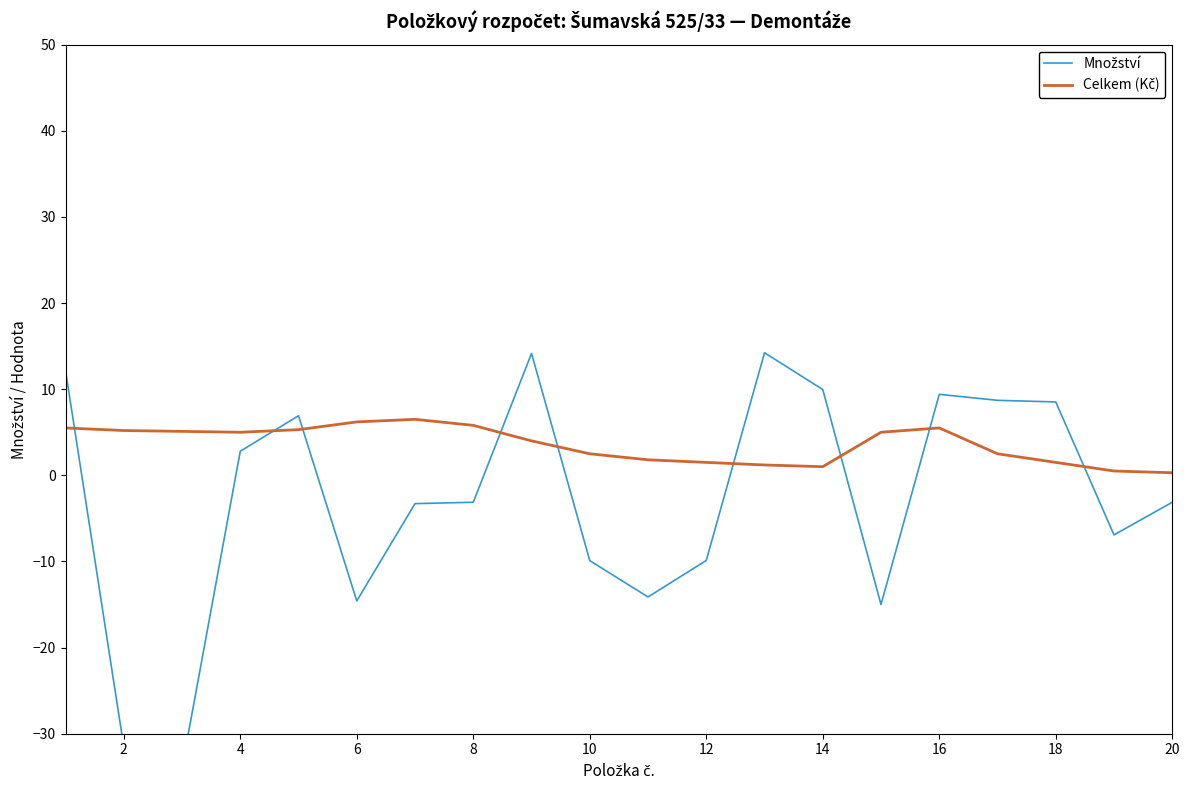

Does the chart have visible grid lines?

No